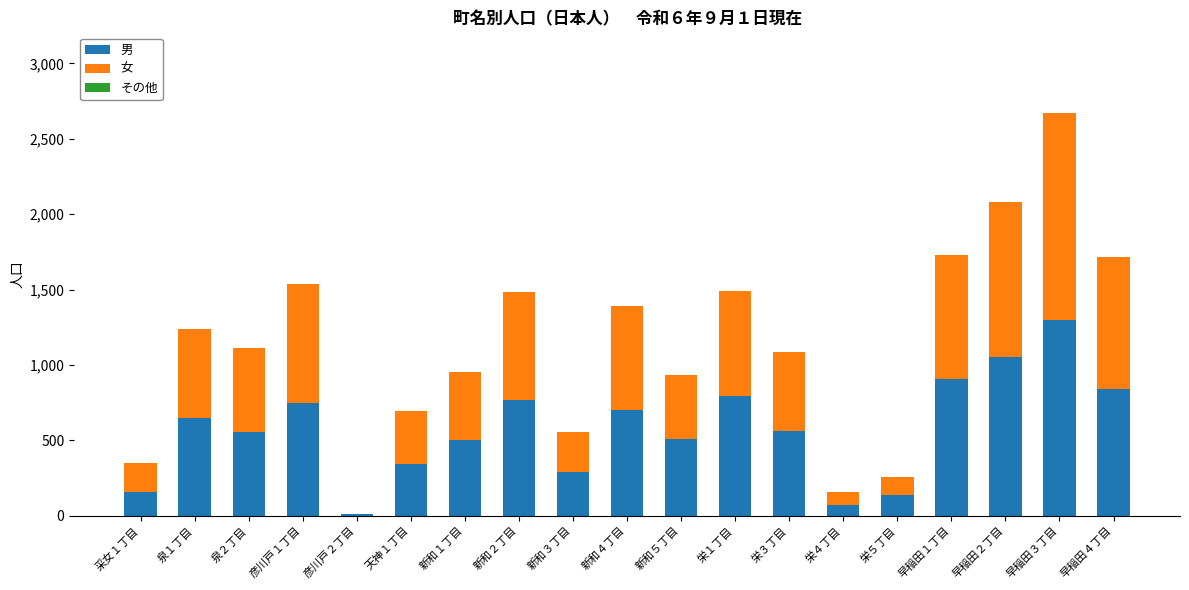

At which category is the sum across all series the highest?

早稲田３丁目